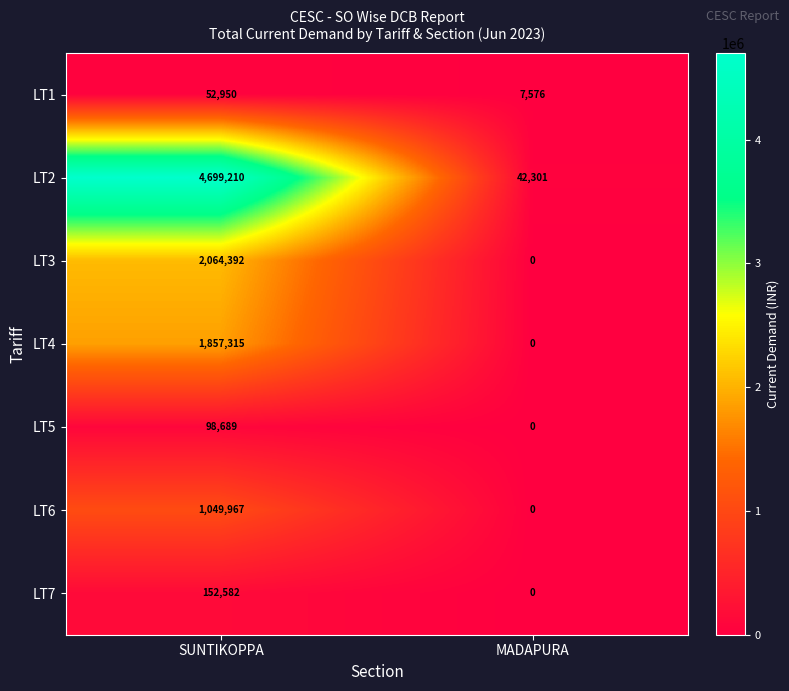

Which category has the highest value in the LT6 series?

SUNTIKOPPA